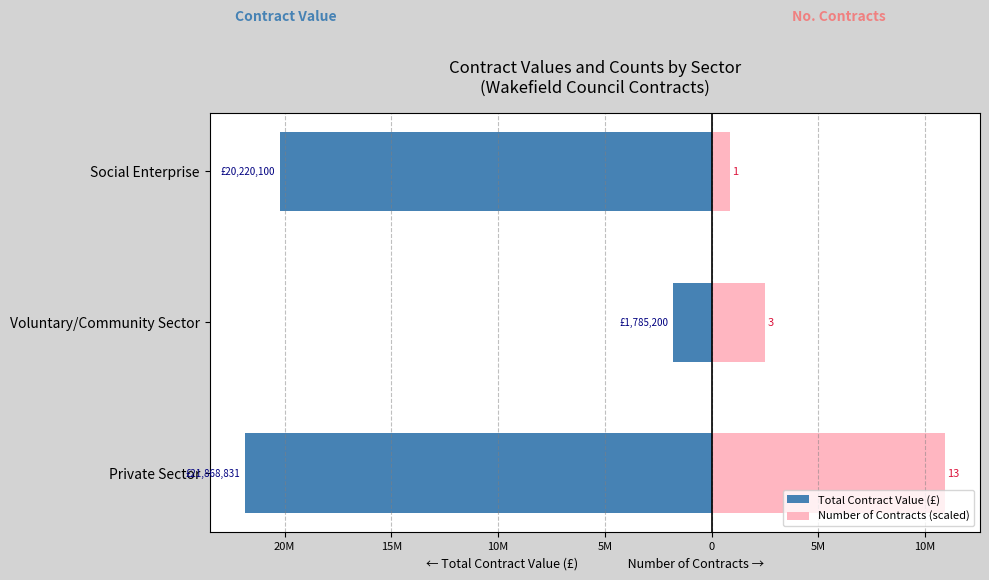

What position from the right is Private Sector?

3